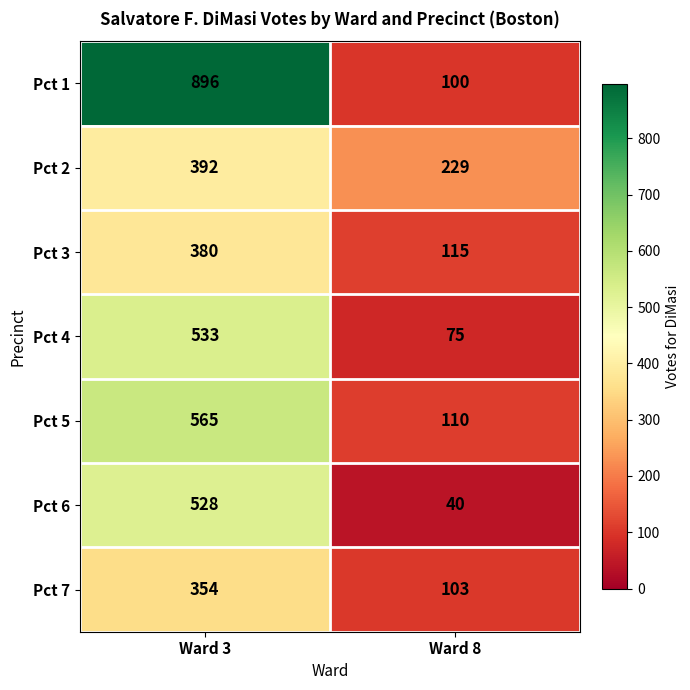

What is the total value across all series at Ward 3?

3648